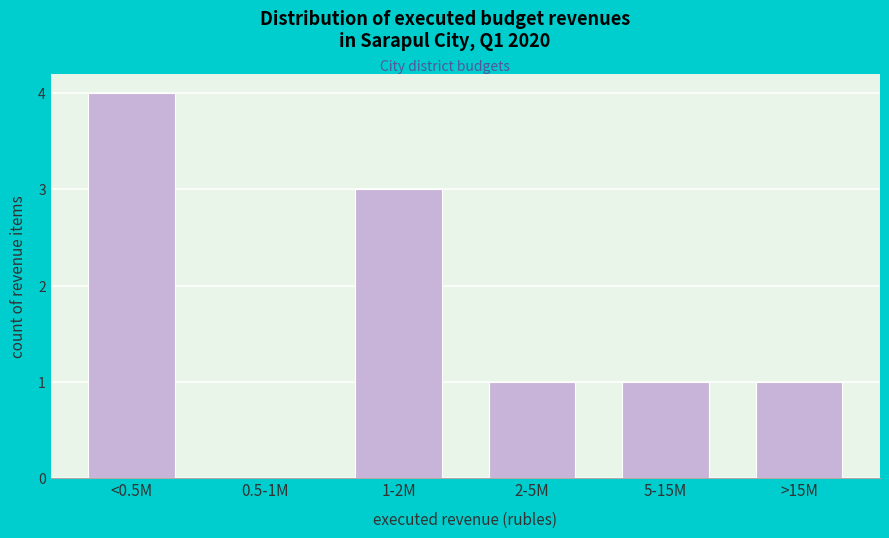

Reading left to right, list all the values displayed in this chart.

<0.5M=4	0.5-1M=0	1-2M=3	2-5M=1	5-15M=1	>15M=1